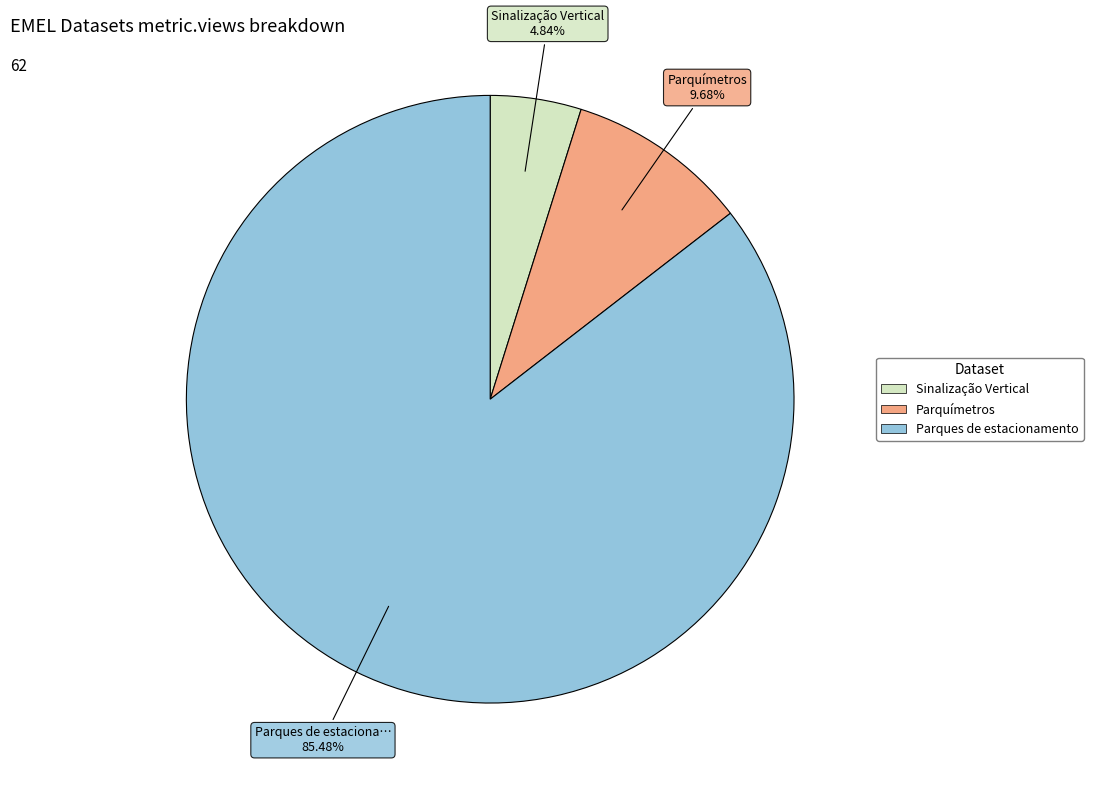

Does any single category account for the majority?

Yes